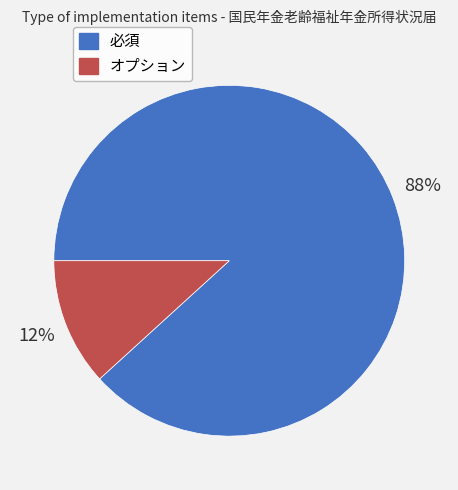

Is there any slice that represents more than half of the pie?

Yes